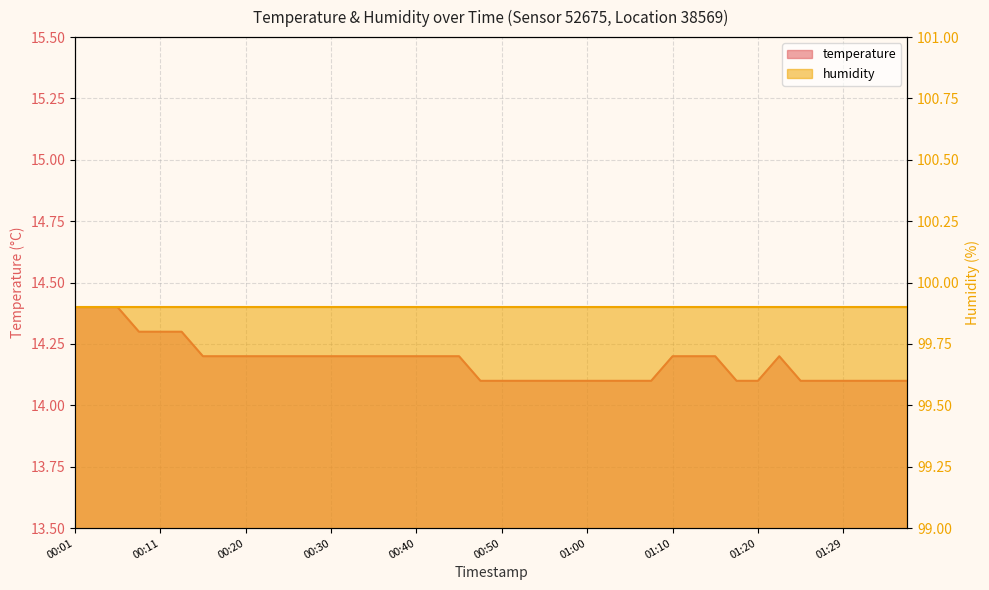

Where is the first local maximum?

01:22